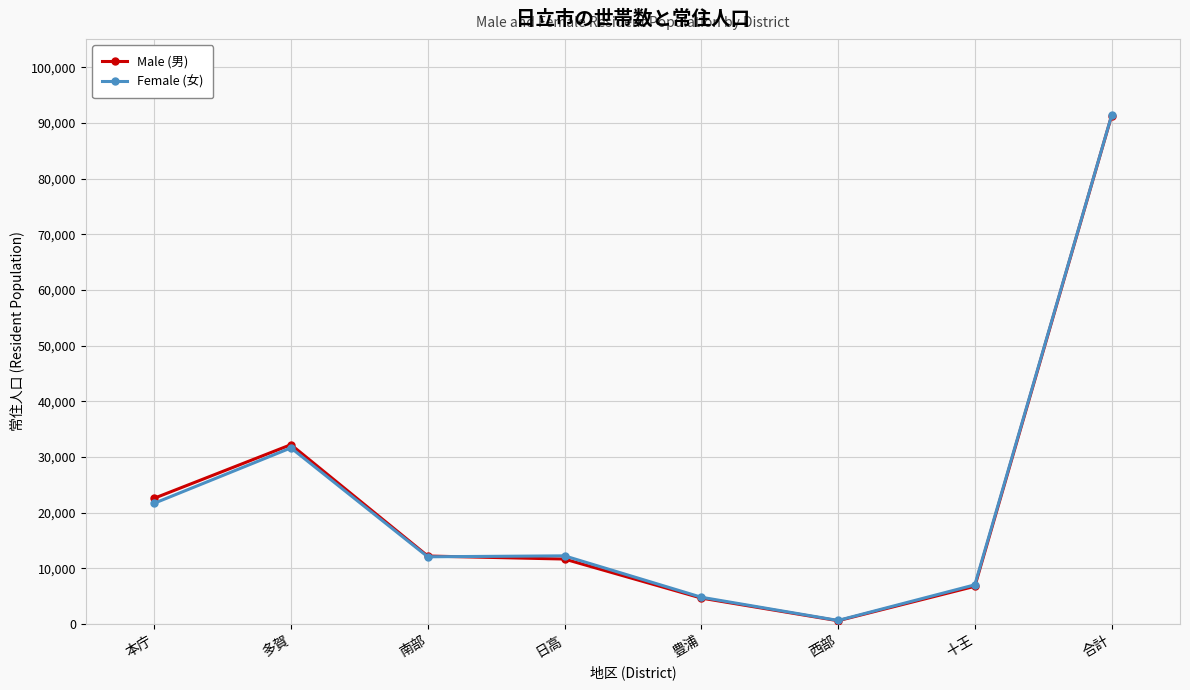

Which series has the widest spread of values?

Male (男)